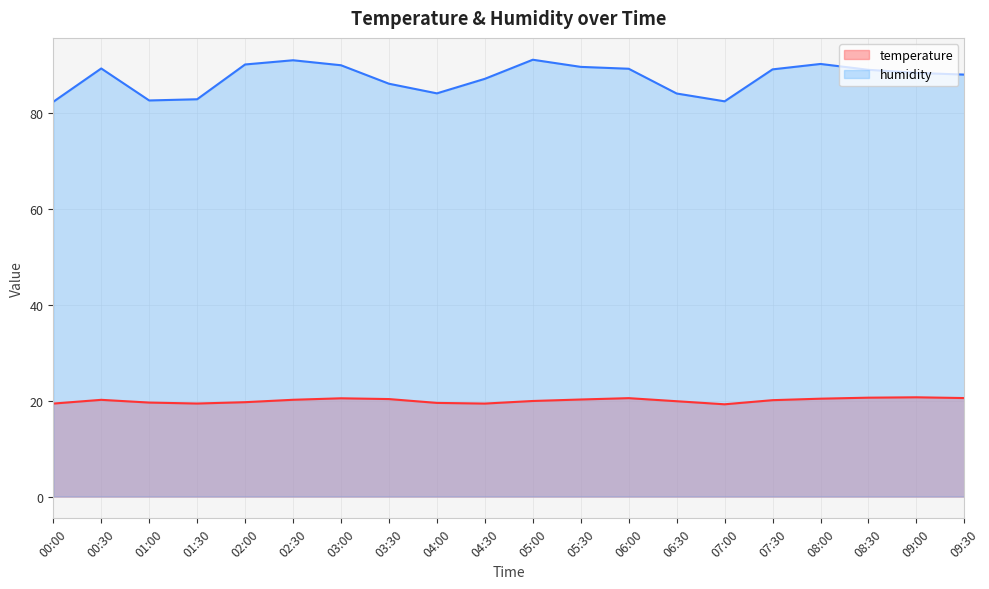

True or false: humidity and temperature intersect in this chart.

False